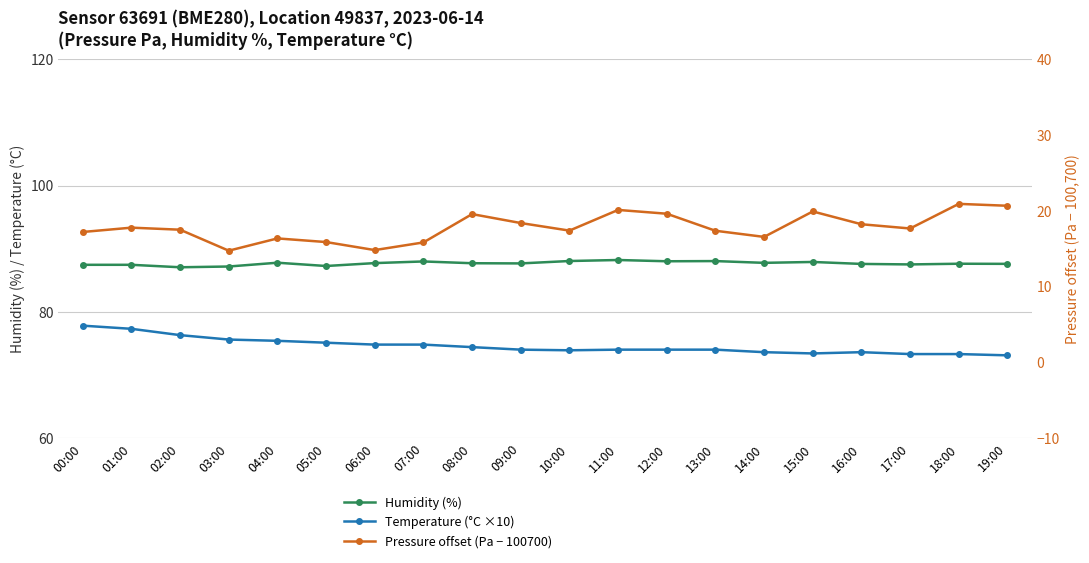

What is the total value across all series at 00:00?

182.4